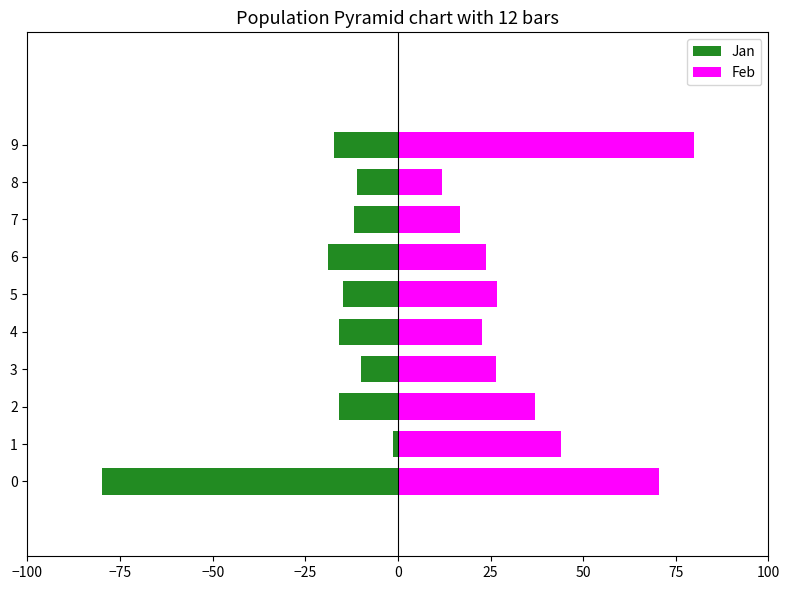

Count the number of categories in the chart.

10